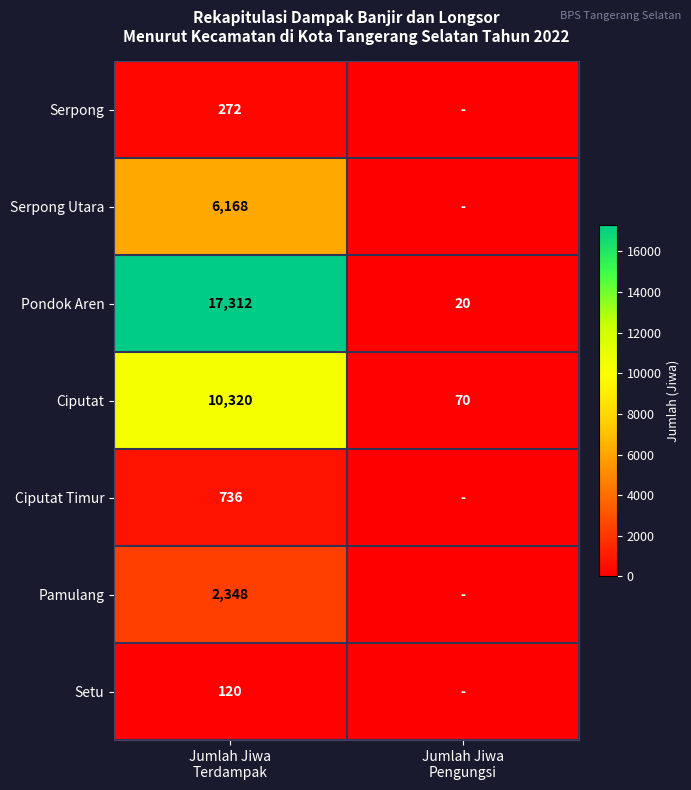

Count the Ciputat values in the range 70 to 10320.

2